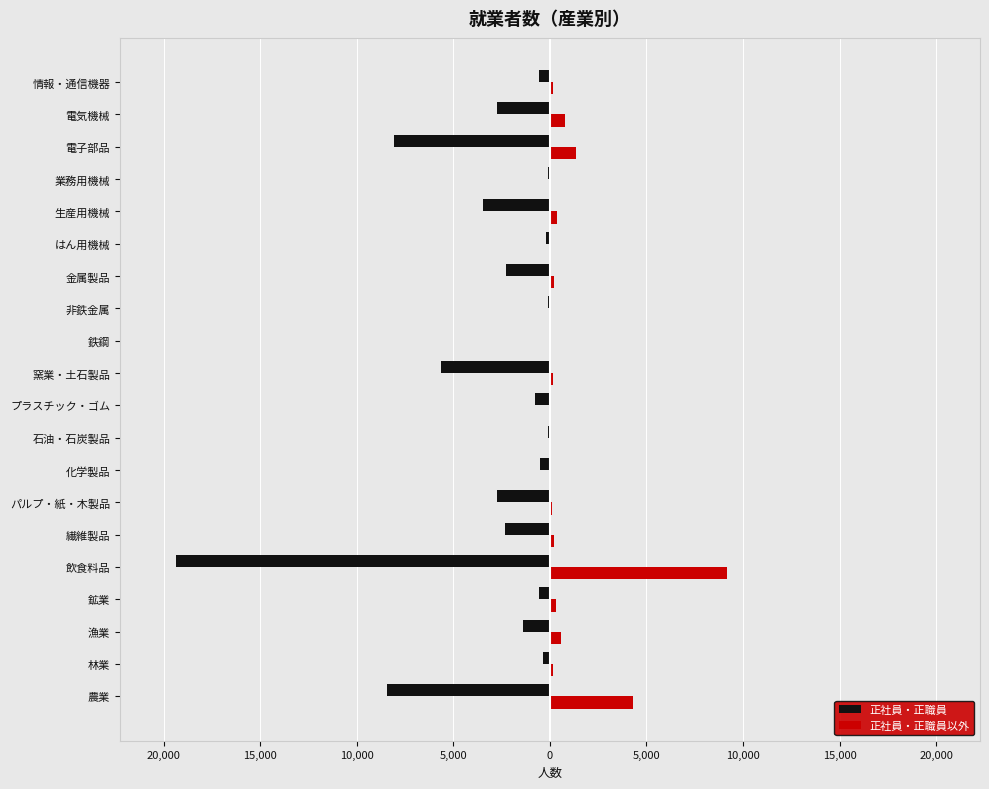

What is the lowest value of the 正社員・正職員 series?

-19363